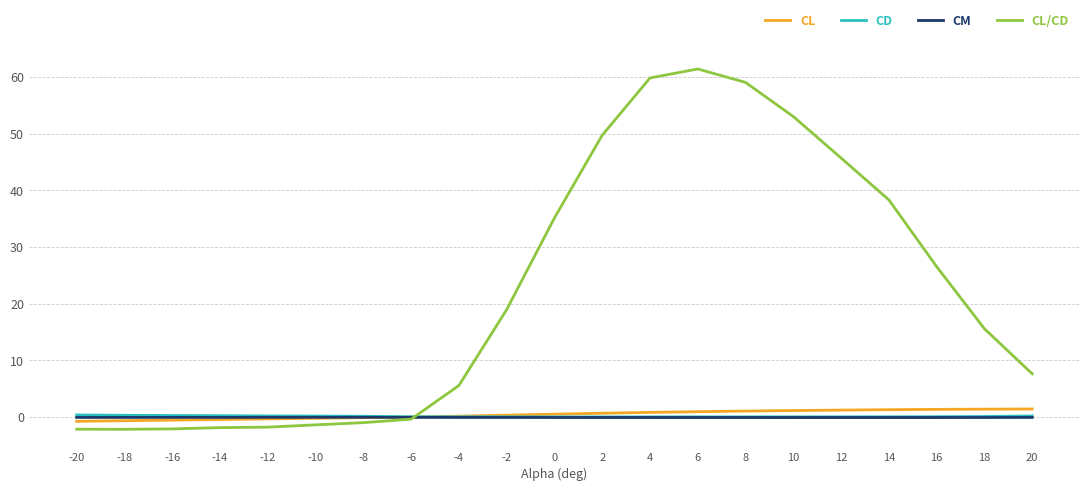

What is the minimum value shown in the chart?

-2.2